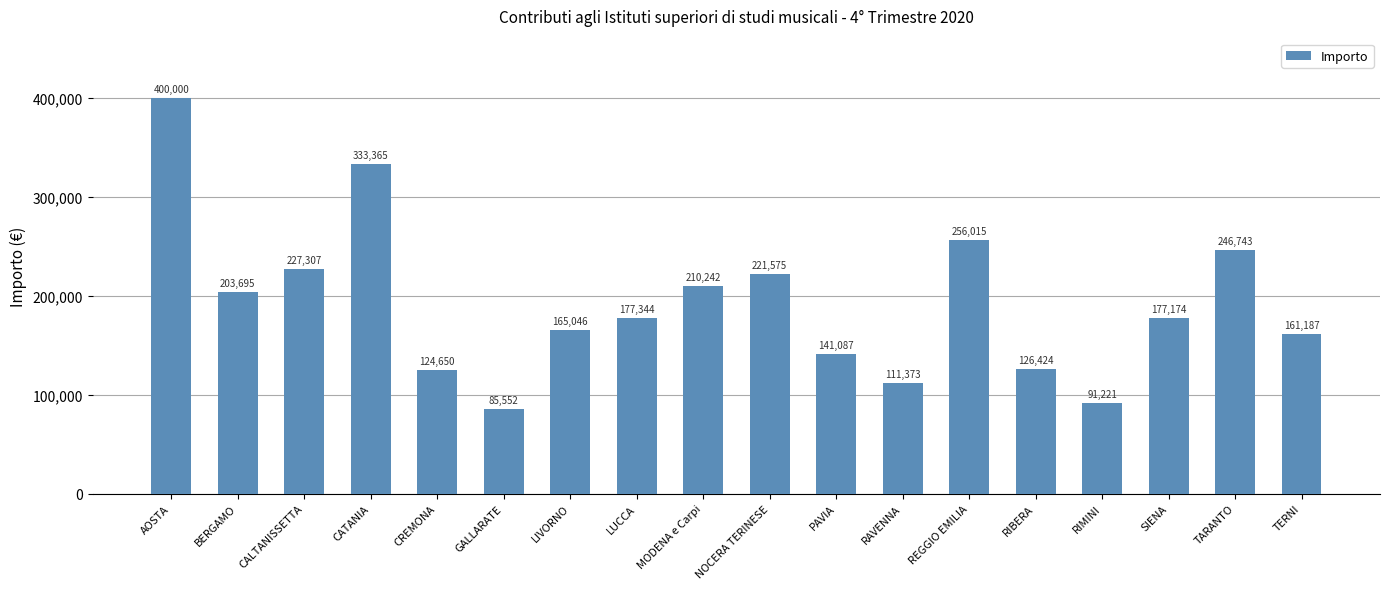

Between AOSTA and CREMONA, which is larger?

AOSTA